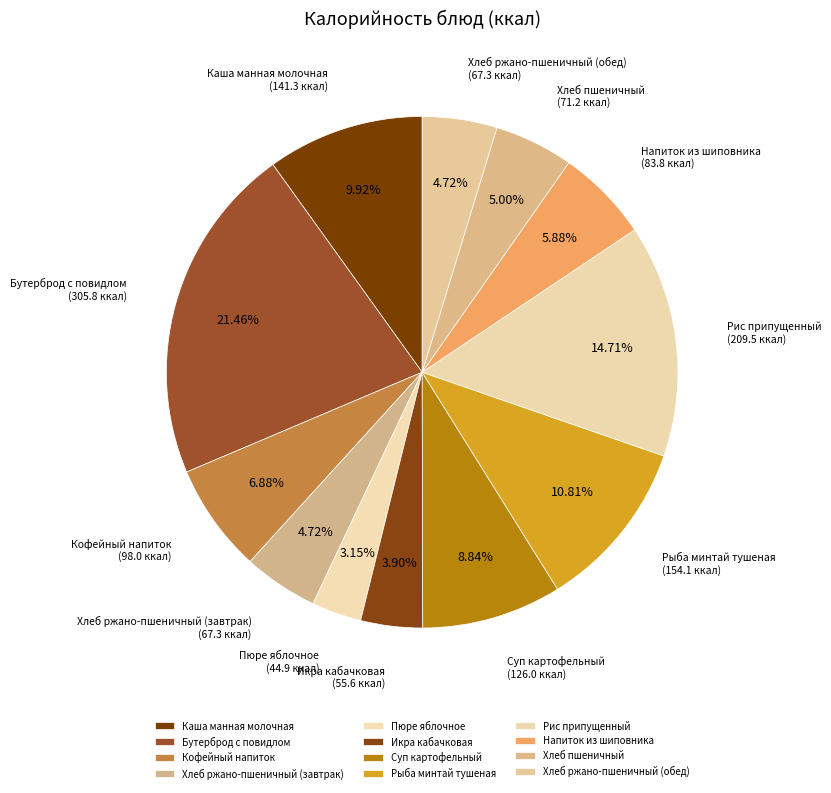

True or false: Хлеб ржано-пшеничный (завтрак) accounts for 1% of the total.

False